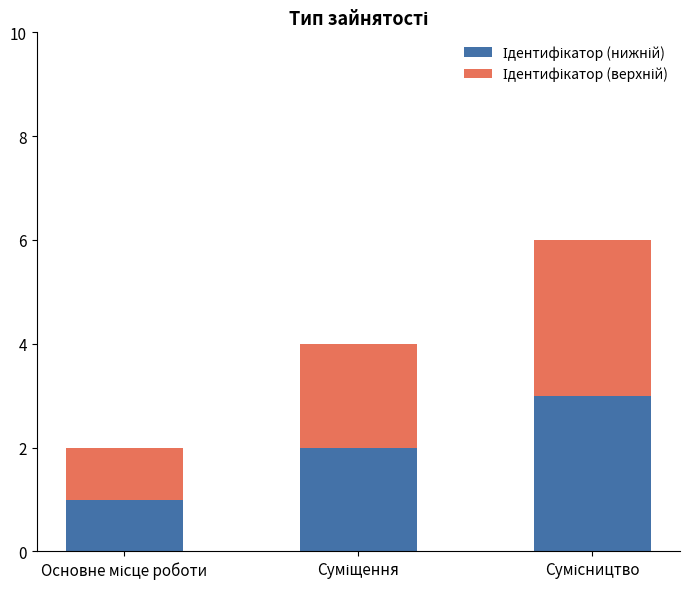

How many distinct data groups are displayed?

2